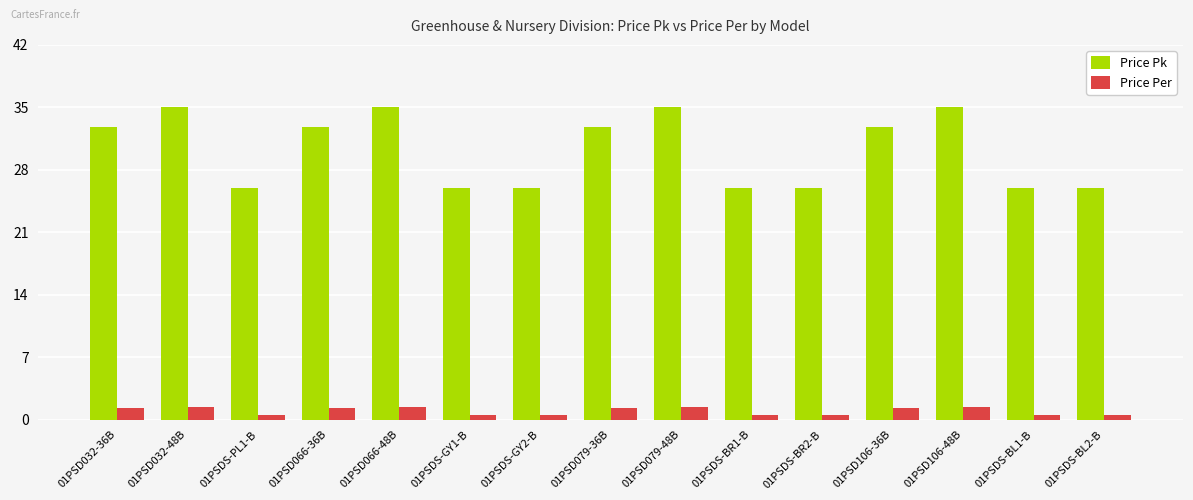

Count the Price Per values in the range 0 to 1.

7